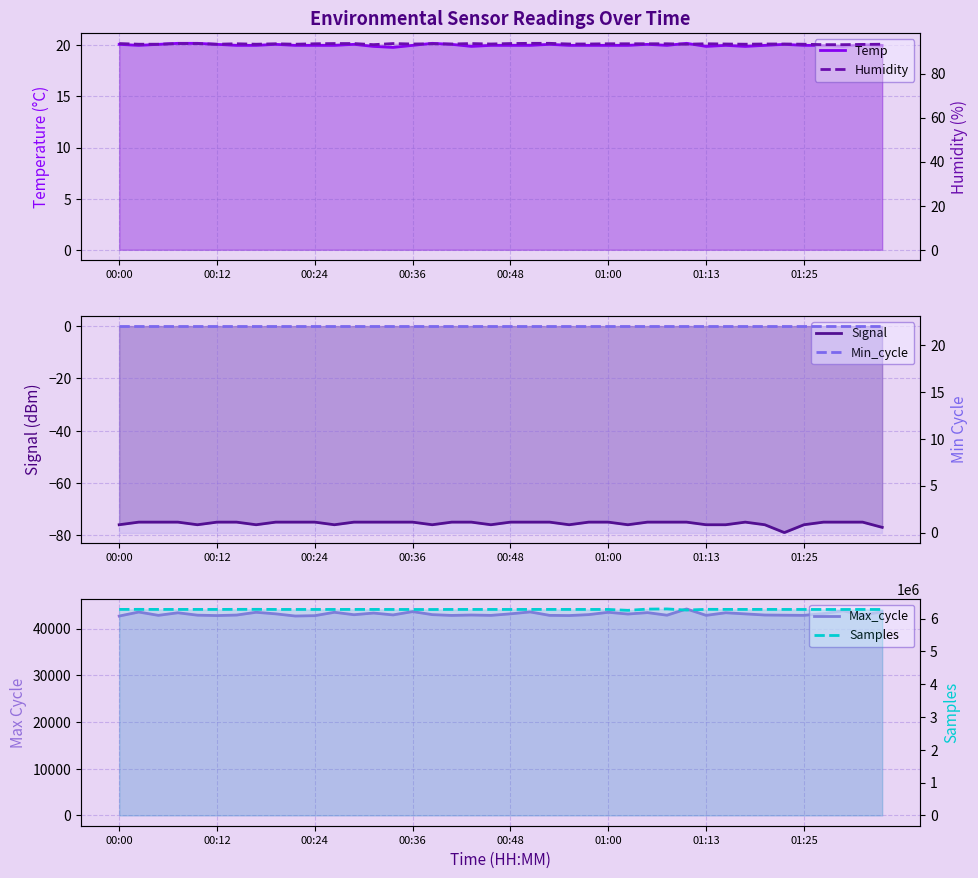

At how many categories does at least one series exceed 1808669?

40